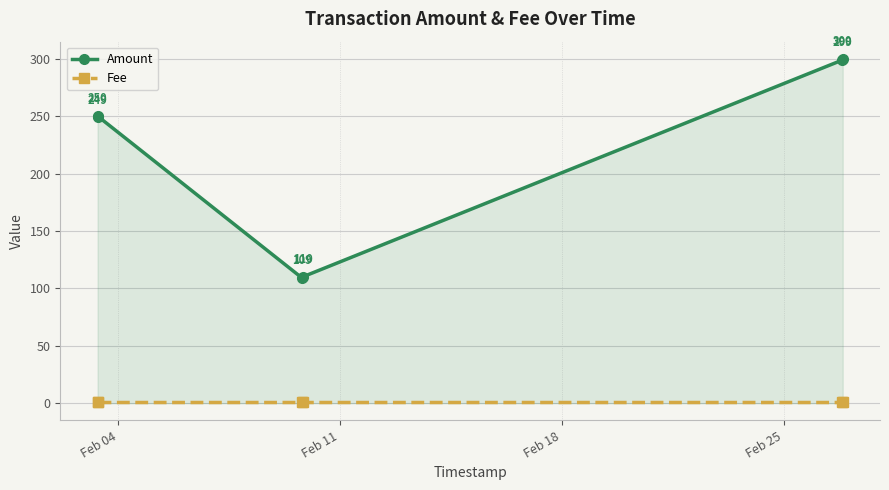

Rank the series by their average value, from highest to lowest.

Amount, Fee